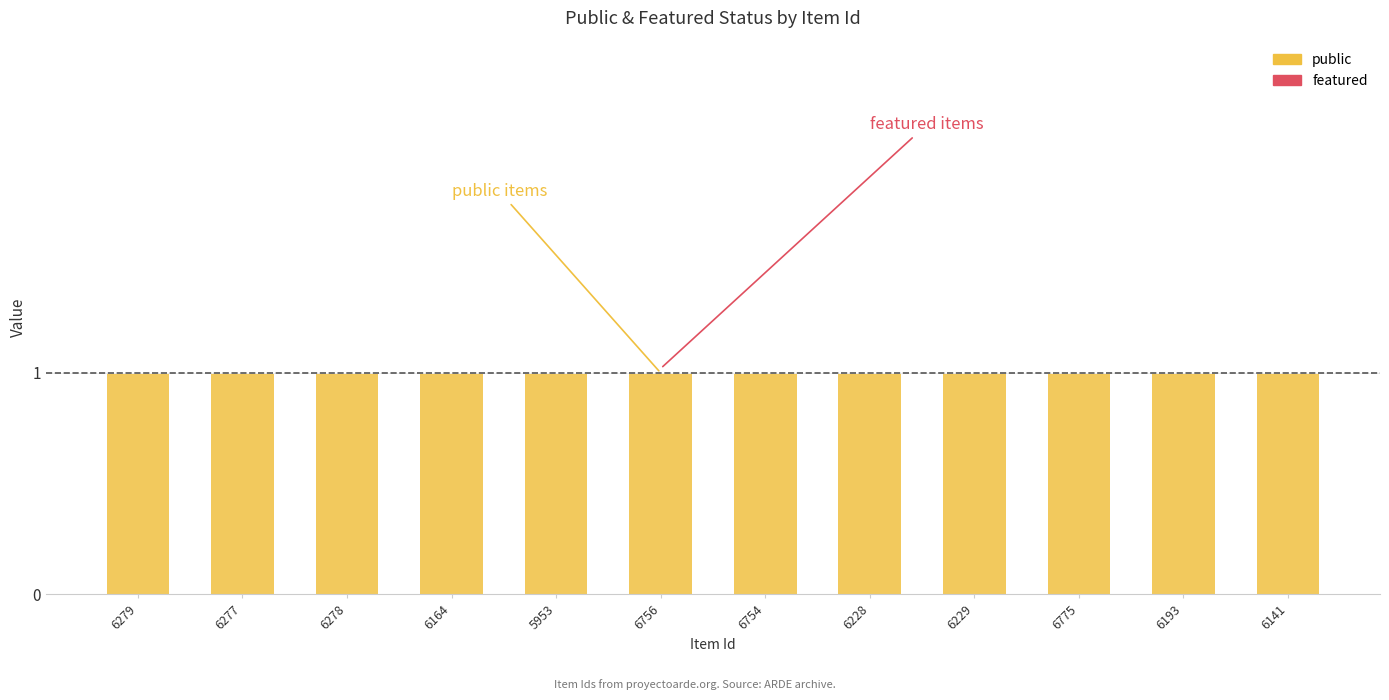

Which has a higher value, 6775 or 5953?

6775